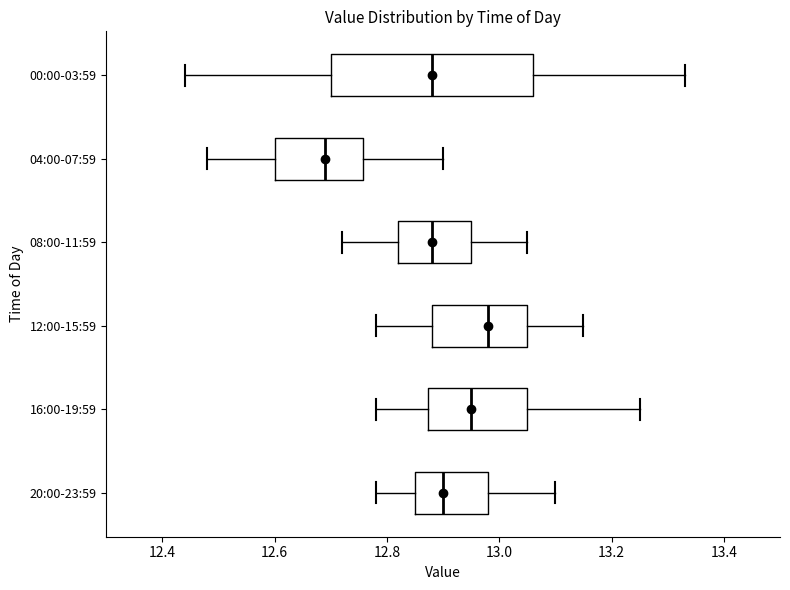

Comparing the boxes themselves (not the whiskers), which one is the widest?

00:00-03:59